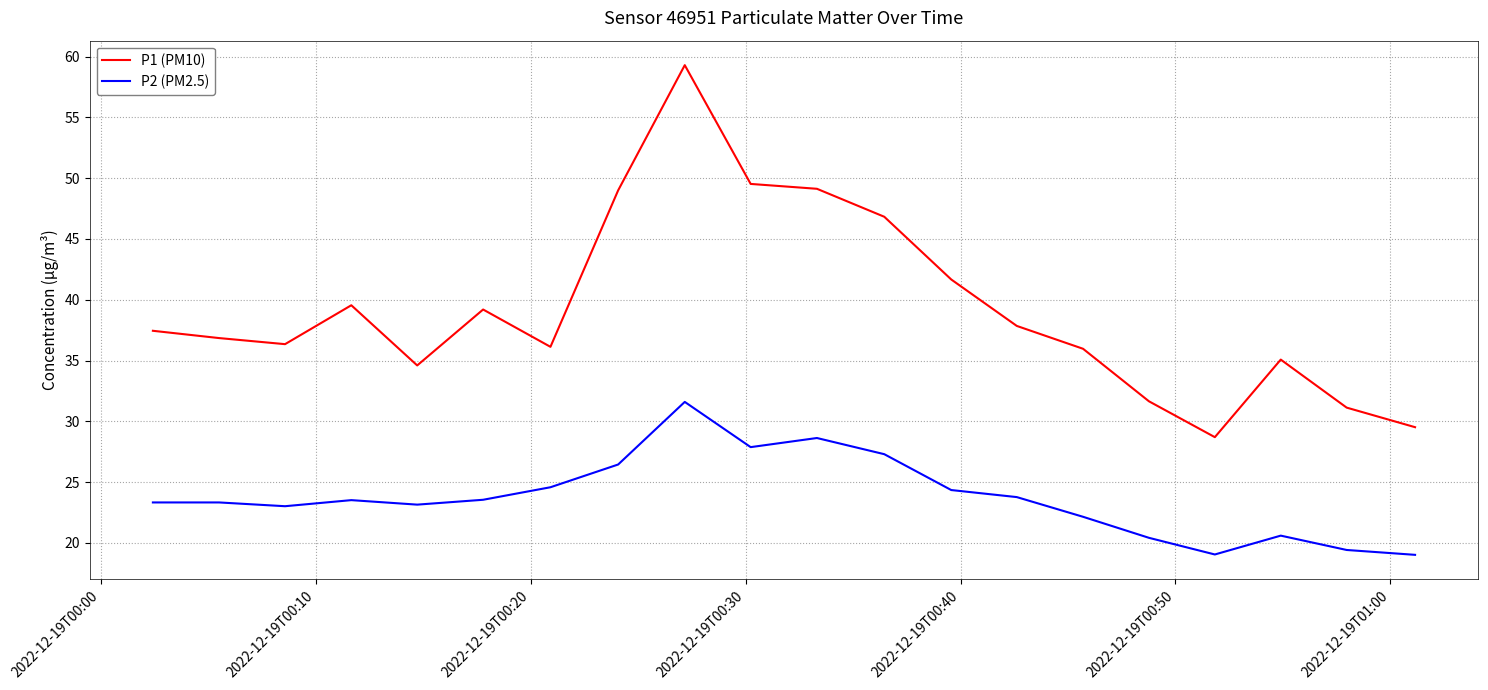

True or false: P1 (PM10) and P2 (PM2.5) cross at least once.

False